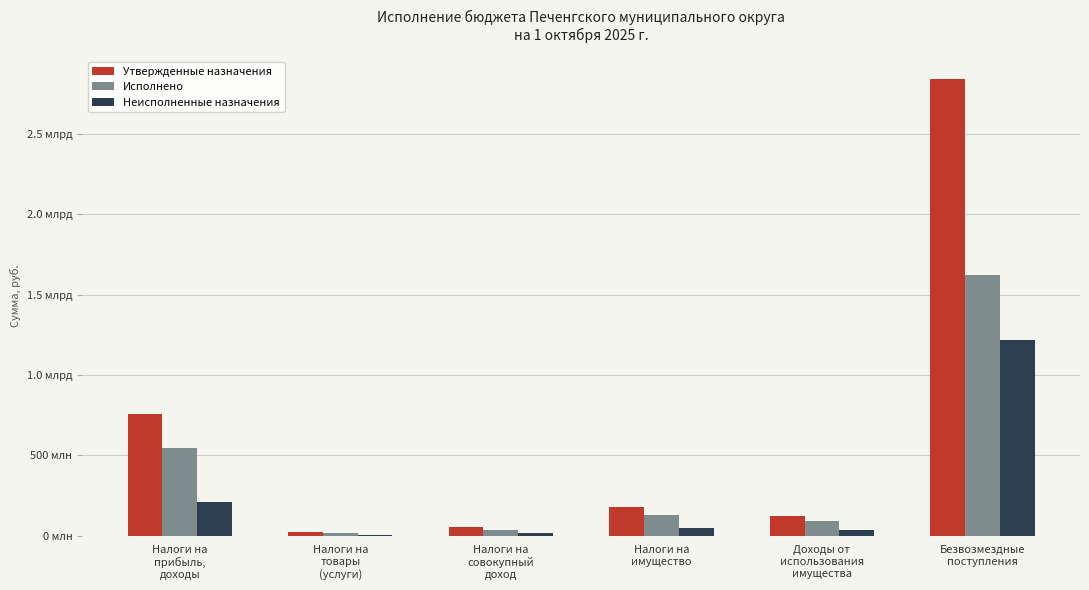

True or false: Утвержденные назначения has a value of 754773200.0 at Налоги на
прибыль,
доходы.

True